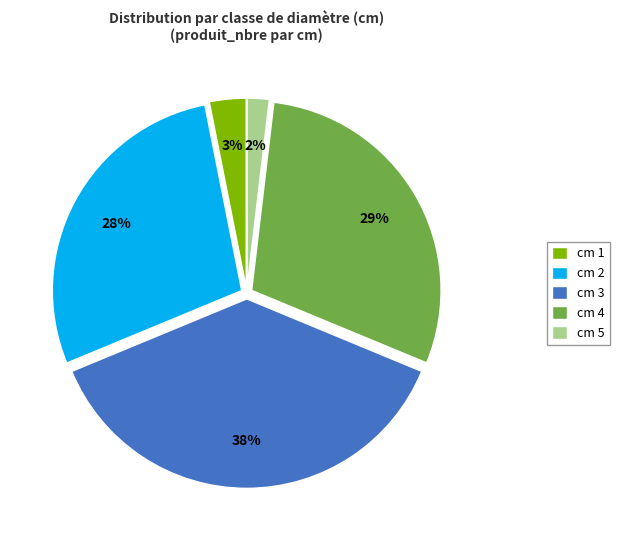

Approximately how many times larger is the value at cm 2 compared to cm 4?

1.0